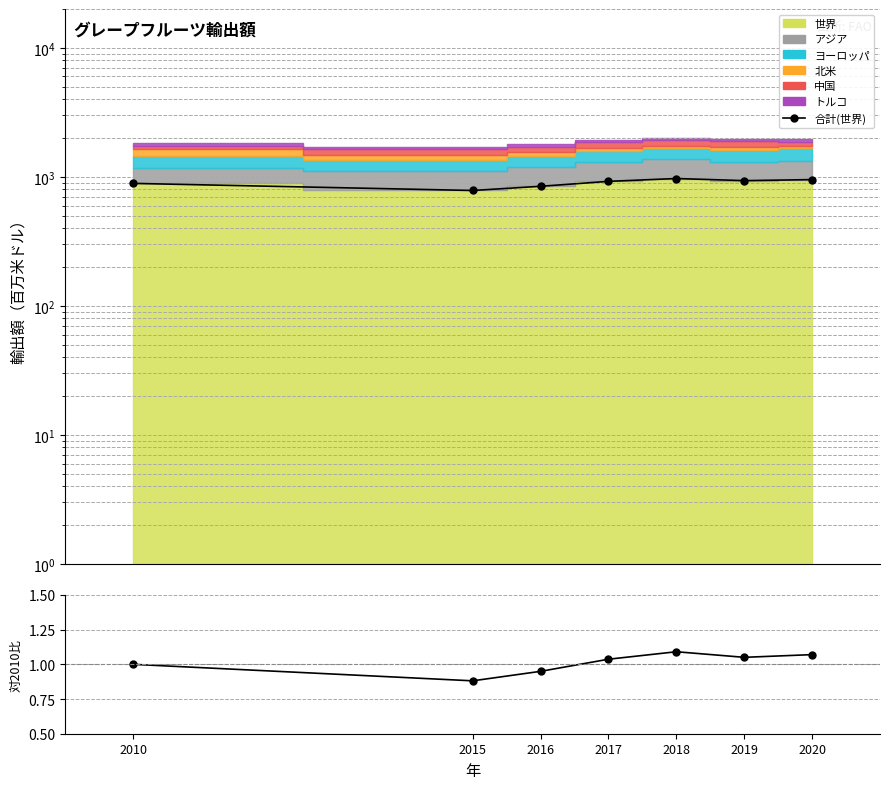

Which category has the lowest value in the 合計(世界) series?

2015